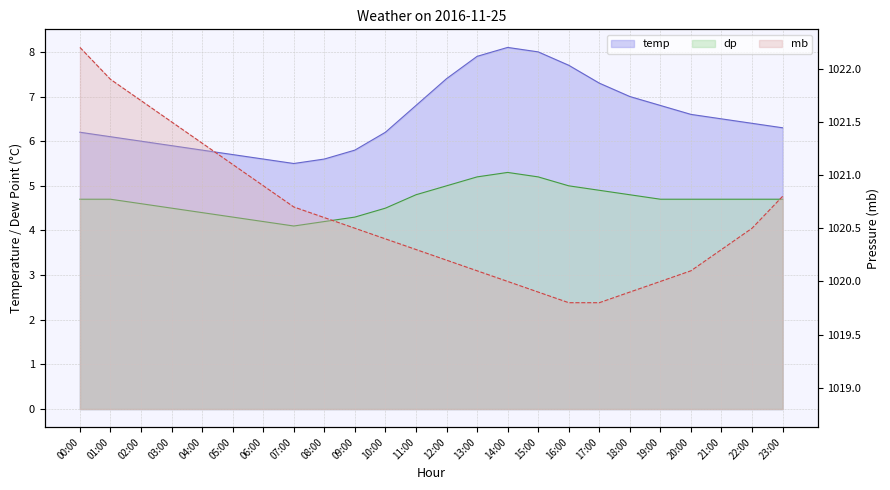

What is the difference between the mb values at 03:00 and 22:00?

1.0